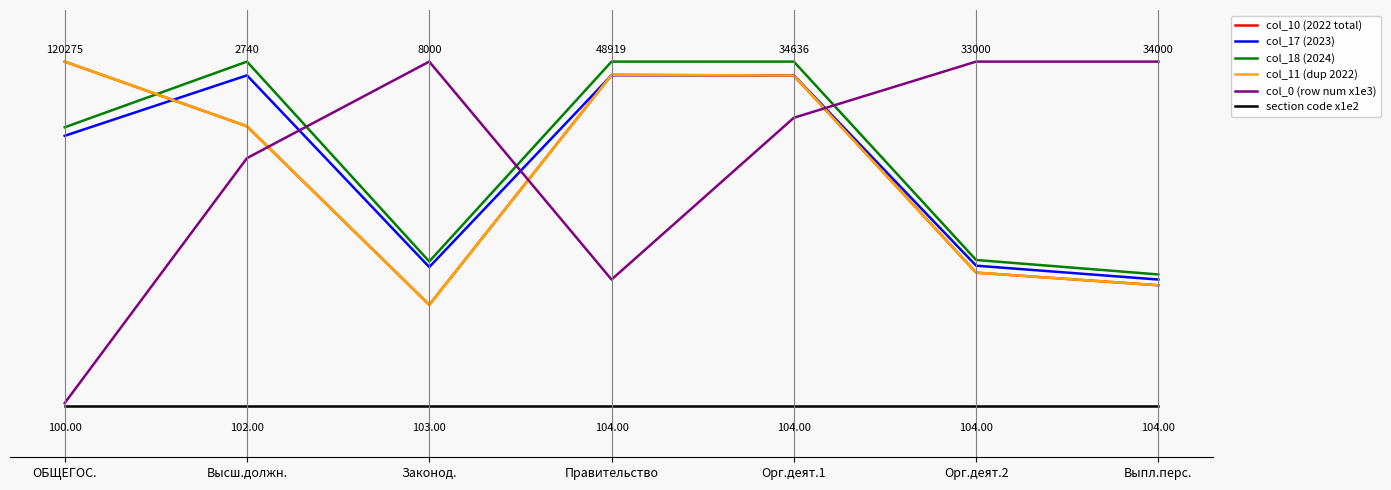

Is this an area chart (filled region under the line)?

No